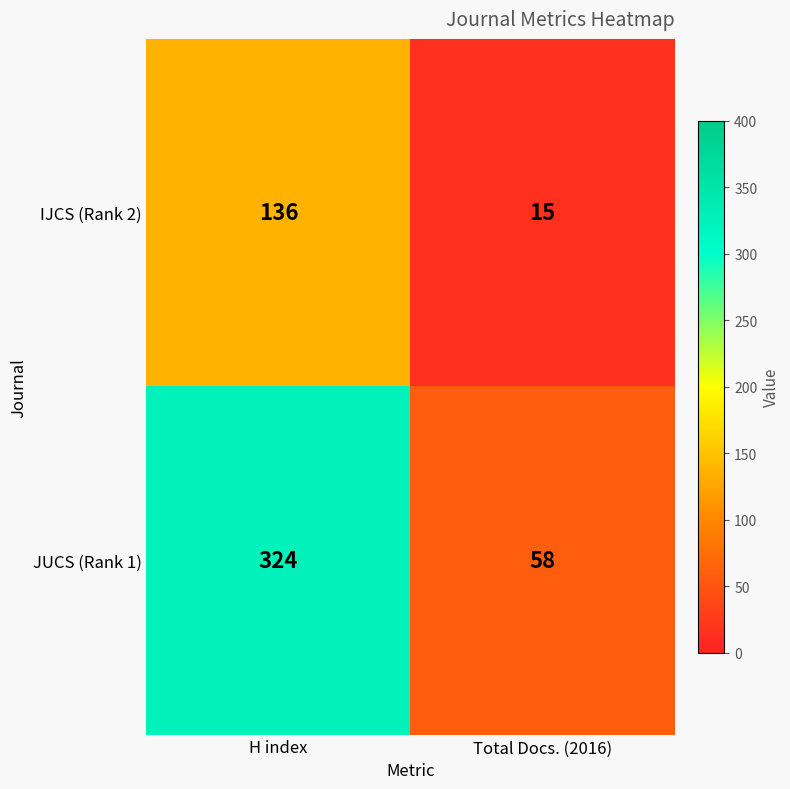

Reading left to right, extract all data points from this chart.

IJCS (Rank 2): 136	15
JUCS (Rank 1): 324	58